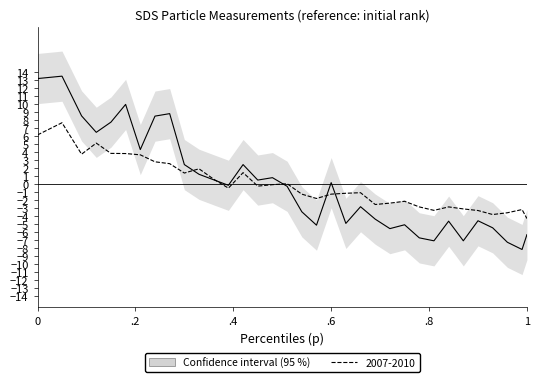

What is the minimum value shown in the chart?

-8.1